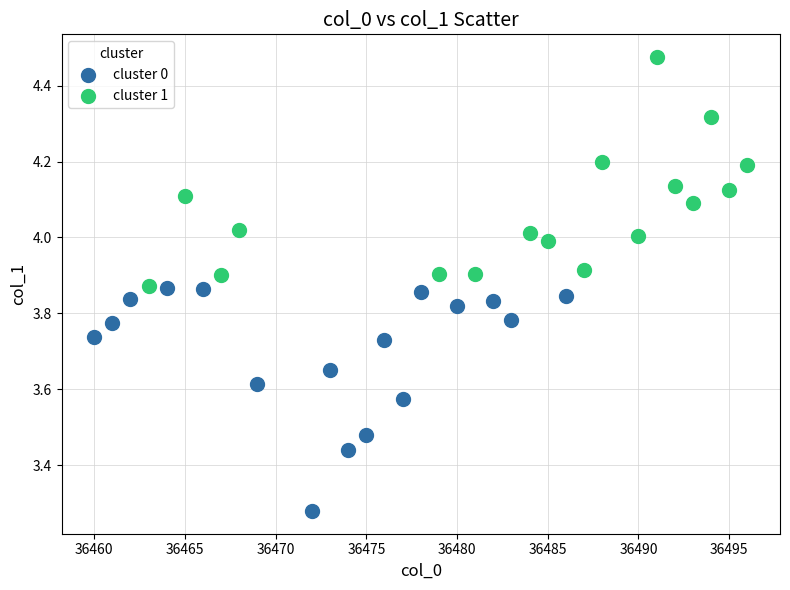

Which series reaches the minimum Y coordinate?

cluster 0